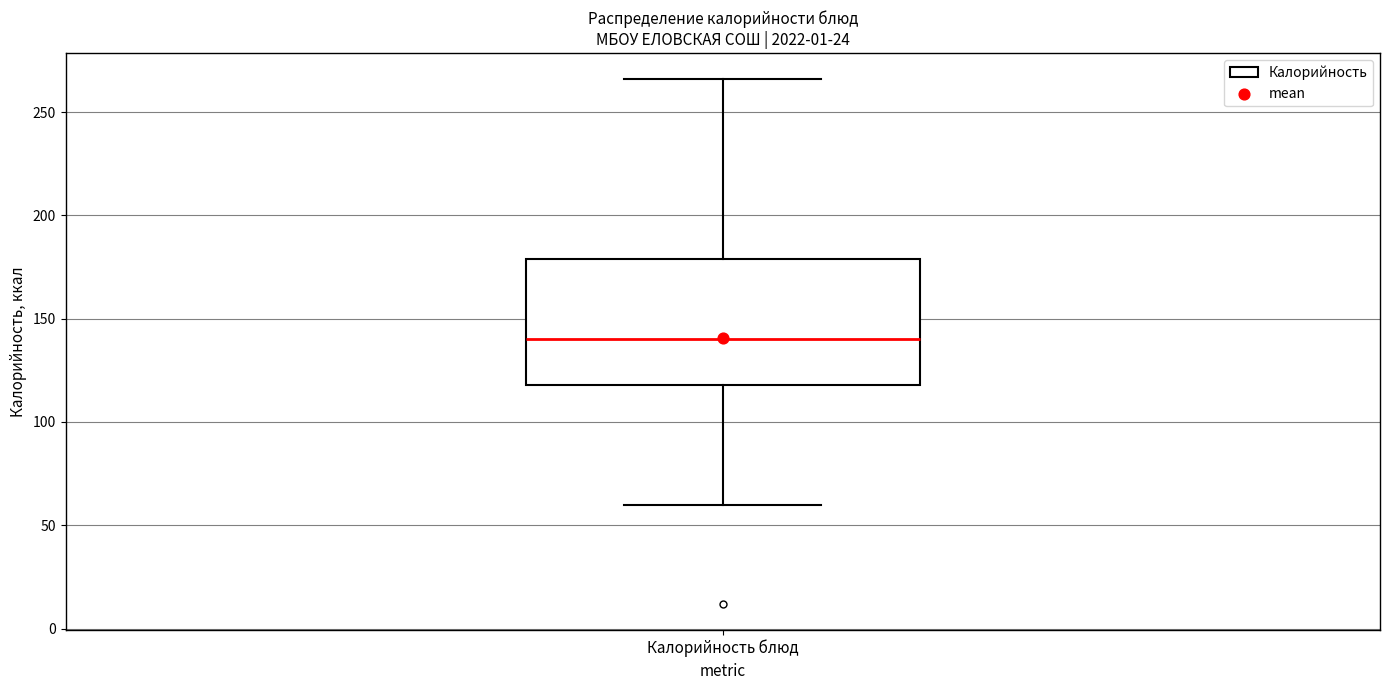

Transcribe this box plot: give where the median line is, the range the box spans, and where the two whiskers end, as read against the y-axis. The values are not printed on the chart, so give them approximately, as read against the axis.

median 140, box 120 to 180, whiskers 60 to 265